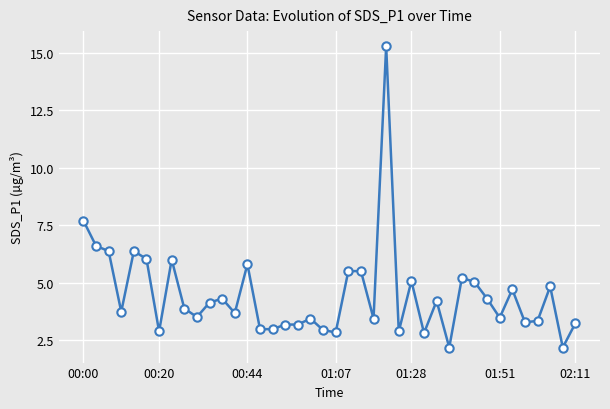

True or false: the data has more than 2 interior local peaks.

True